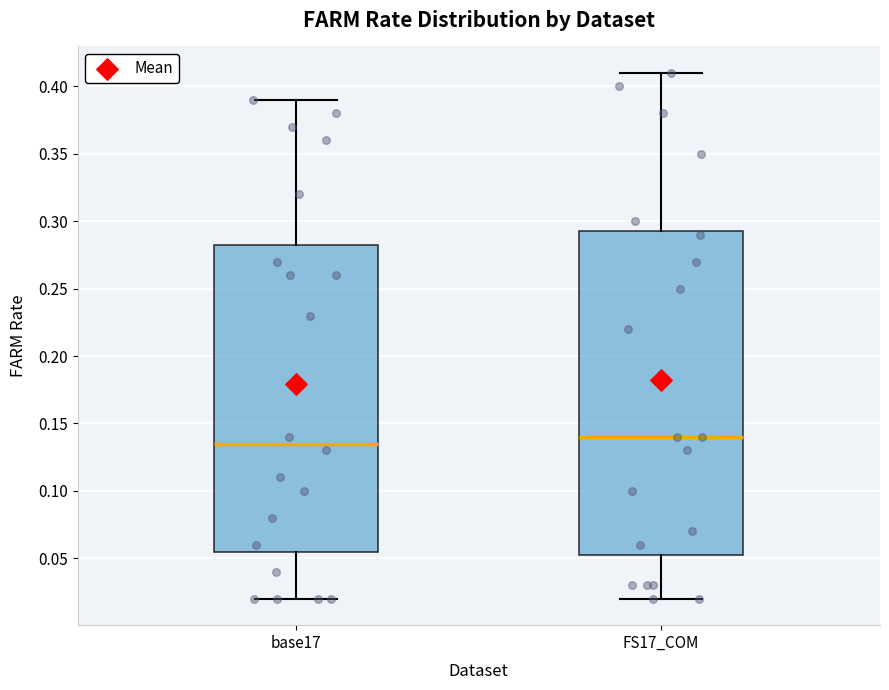

Which box has the highest median line?

FS17_COM